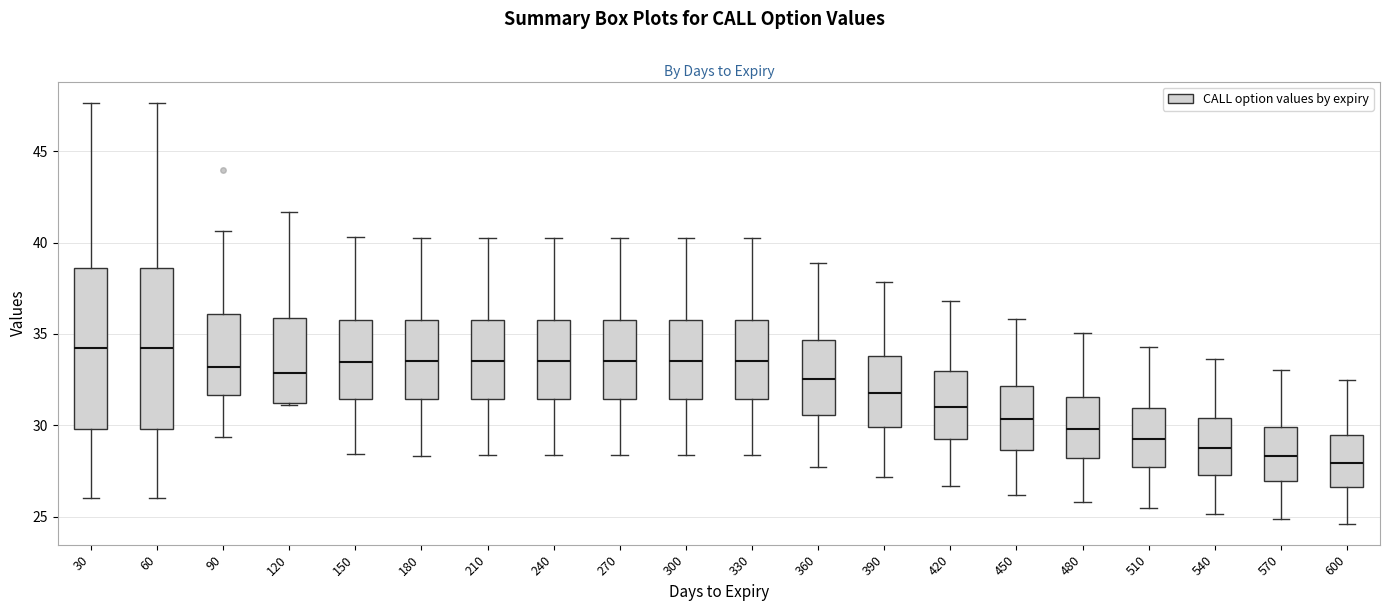

Reading left to right, read every box against the y-axis: the position of its median line, the range the box covers, and the ends of its whiskers. The values are not printed on the chart, so give them approximately, as read against the axis.

30: median 34.0, box 30.0 to 38.5, whiskers 26.0 to 47.5
60: median 34.0, box 30.0 to 38.5, whiskers 26.0 to 47.5
90: median 33.0, box 31.5 to 36.0, whiskers 29.5 to 40.5
120: median 33.0, box 31.0 to 36.0, whiskers 31.0 to 41.5
150: median 33.5, box 31.5 to 36.0, whiskers 28.5 to 40.5
180: median 33.5, box 31.5 to 36.0, whiskers 28.5 to 40.0
210: median 33.5, box 31.5 to 36.0, whiskers 28.5 to 40.0
240: median 33.5, box 31.5 to 36.0, whiskers 28.5 to 40.0
270: median 33.5, box 31.5 to 36.0, whiskers 28.5 to 40.0
300: median 33.5, box 31.5 to 36.0, whiskers 28.5 to 40.0
330: median 33.5, box 31.5 to 36.0, whiskers 28.5 to 40.0
360: median 32.5, box 30.5 to 34.5, whiskers 27.5 to 39.0
390: median 32.0, box 30.0 to 34.0, whiskers 27.0 to 38.0
420: median 31.0, box 29.5 to 33.0, whiskers 26.5 to 37.0
450: median 30.5, box 28.5 to 32.0, whiskers 26.0 to 36.0
480: median 30.0, box 28.0 to 31.5, whiskers 26.0 to 35.0
510: median 29.5, box 27.5 to 31.0, whiskers 25.5 to 34.5
540: median 29.0, box 27.5 to 30.5, whiskers 25.0 to 33.5
570: median 28.5, box 27.0 to 30.0, whiskers 25.0 to 33.0
600: median 28.0, box 26.5 to 29.5, whiskers 24.5 to 32.5